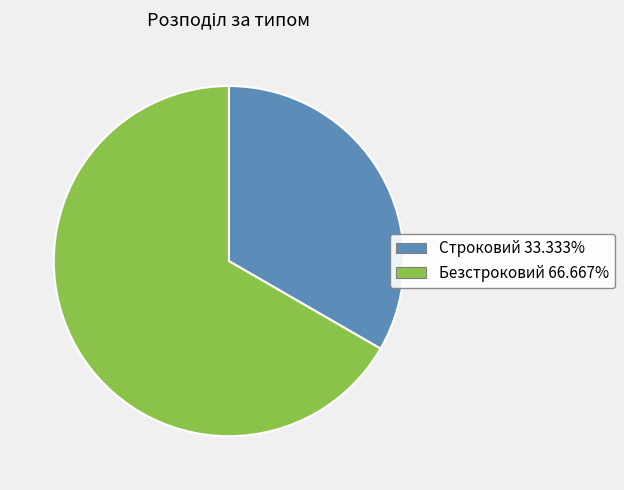

What is the ratio of the value at Строковий 33.333% to the value at Безстроковий 66.667%?

0.5